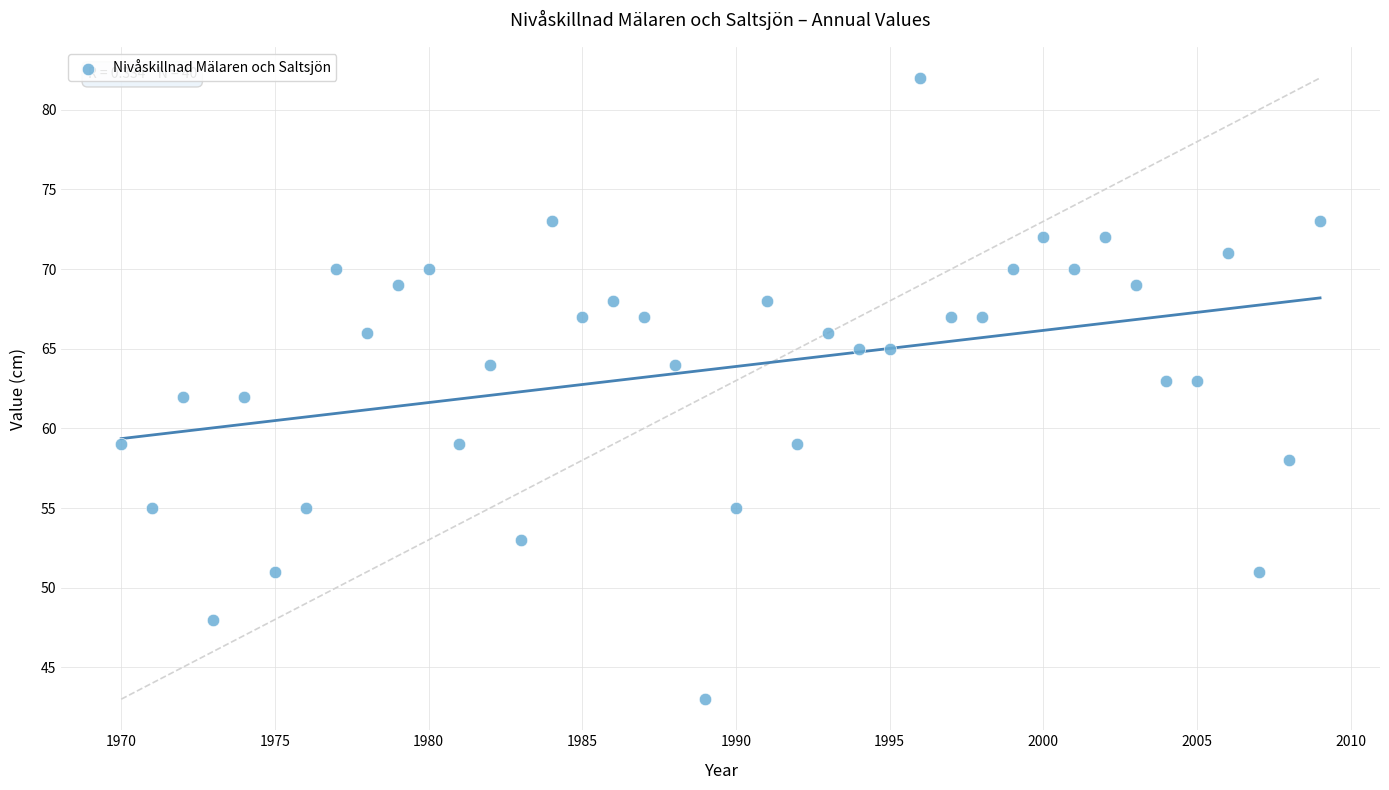

What is the range of Y values (max minus min)?

39